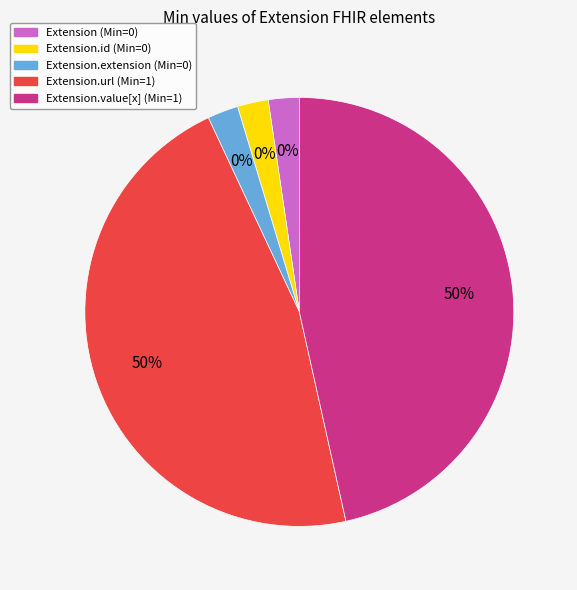

Rank the categories by value from lowest to highest.

Extension, Extension.id, Extension.extension, Extension.url, Extension.value[x]